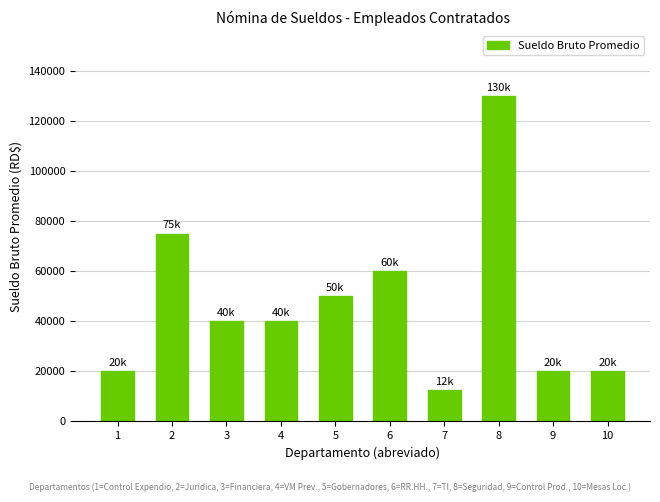

Reading left to right, what are all the values shown in this chart?

20000	75000	40000	40000	50000	60000	12500	130000	20000	20000